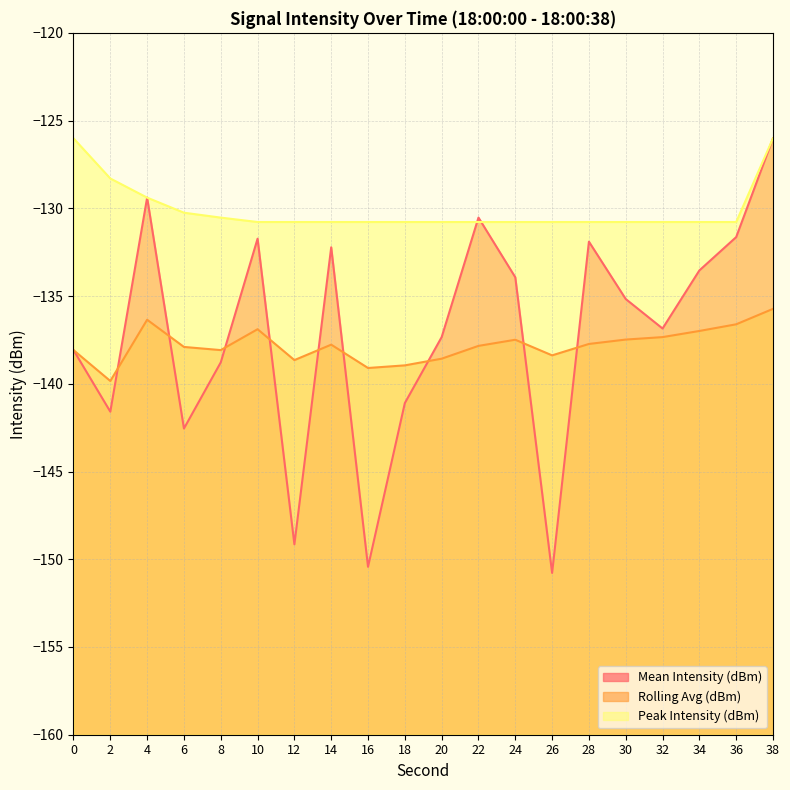

At 0, list the series in order from smallest to largest.

Mean Intensity (dBm), Rolling Avg (dBm), Peak Intensity (dBm)